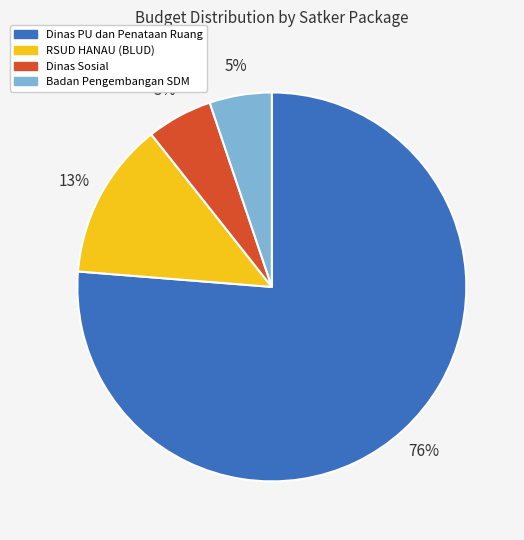

Is there a majority slice in this chart?

Yes